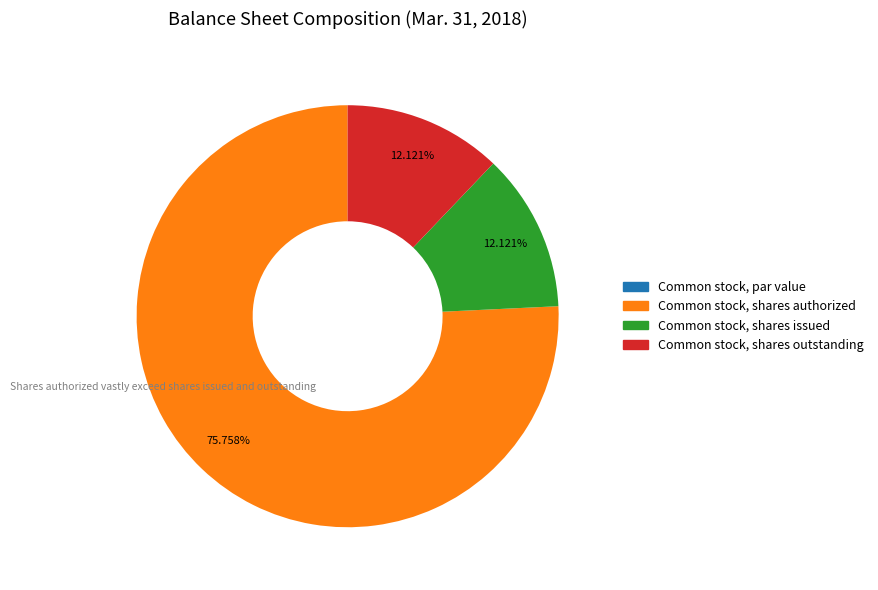

Which slice is the largest?

Common stock, shares authorized